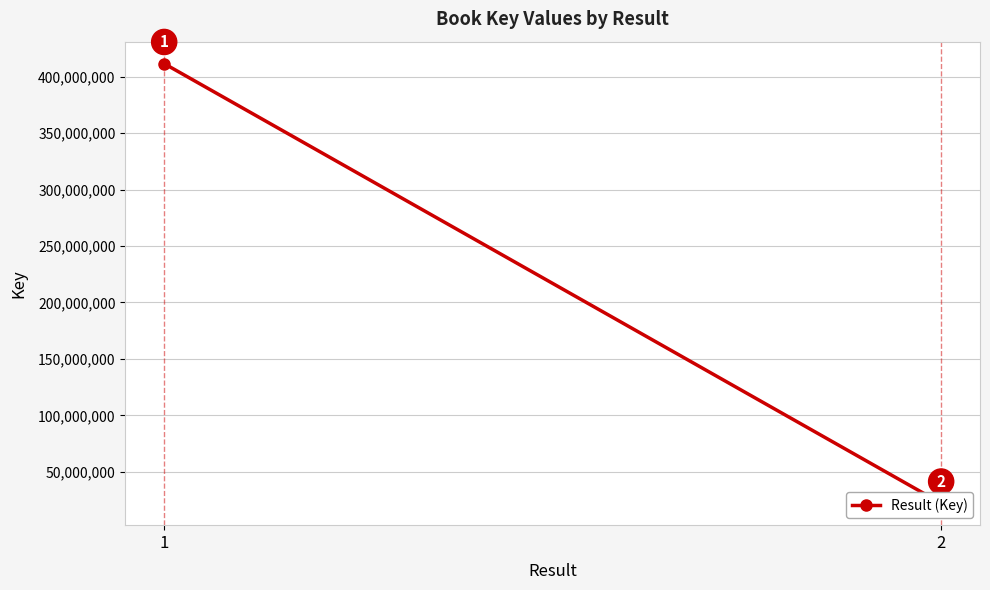

The value at 2 is 22197658. True or false?

True